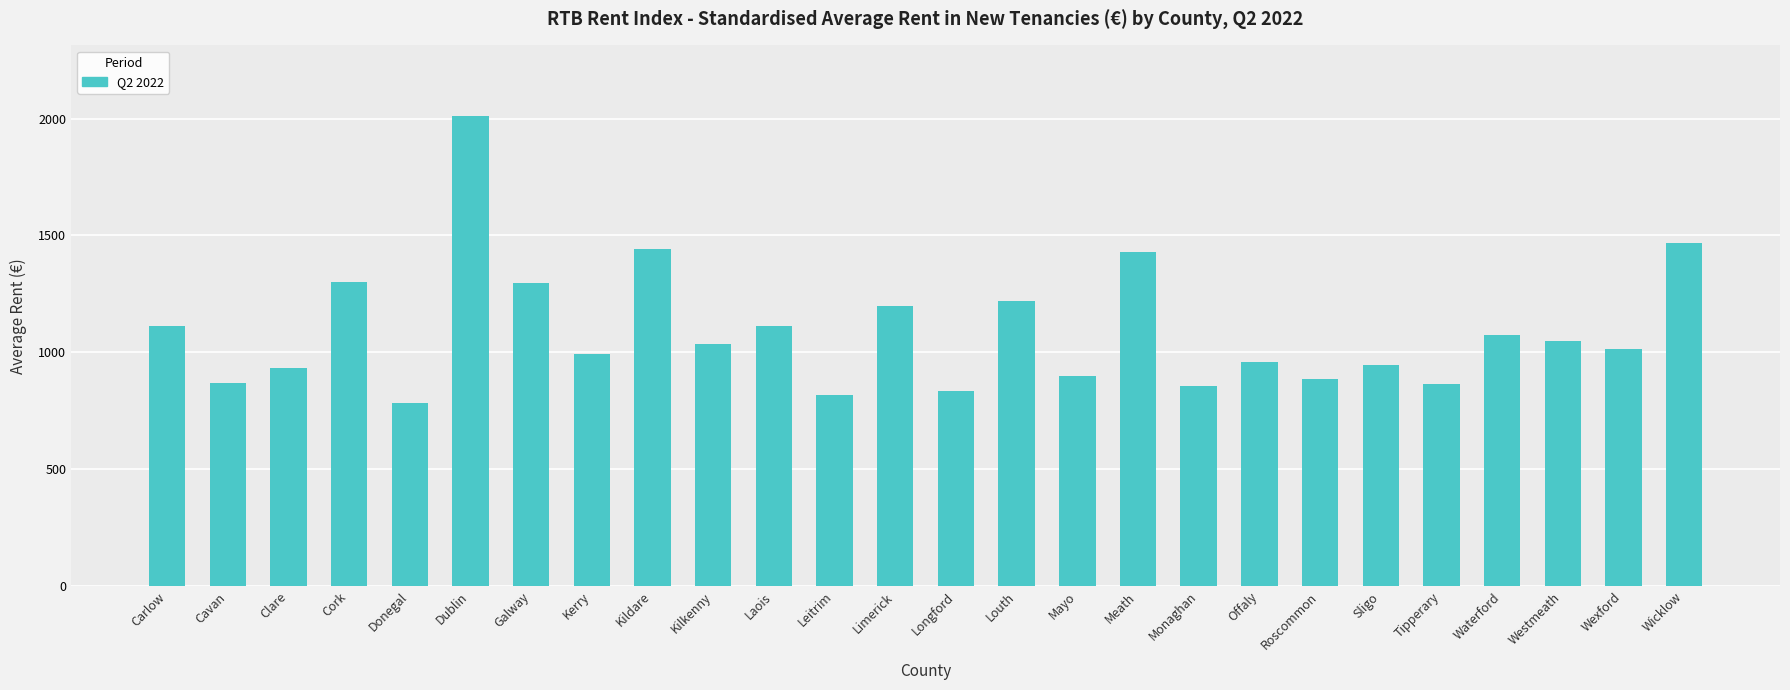

At which label is the value closest to 1396?

Meath